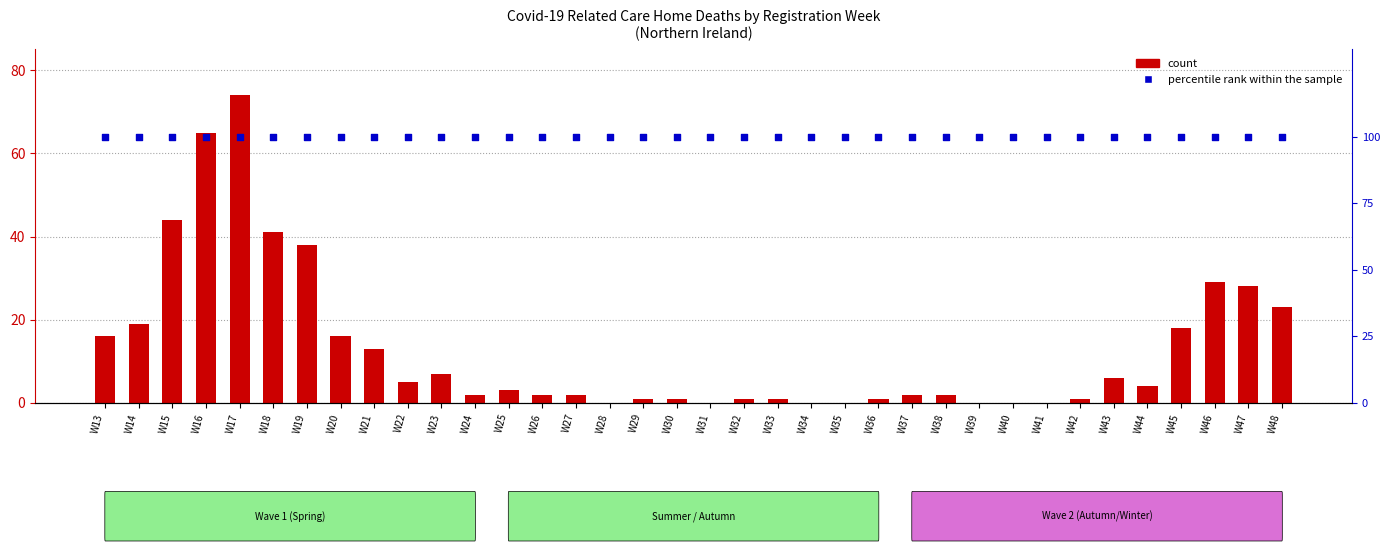

Which series has the widest spread of Y values?

count